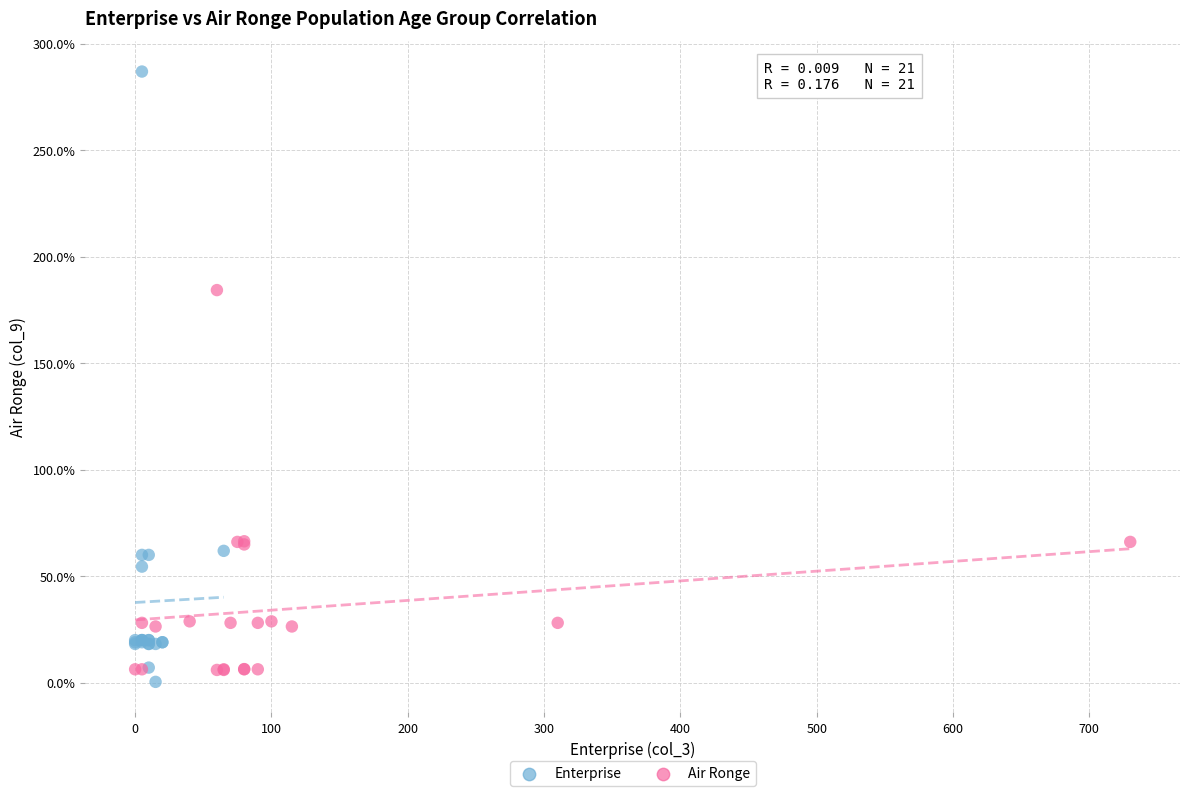

Which series has the largest Y range (max minus min)?

Enterprise